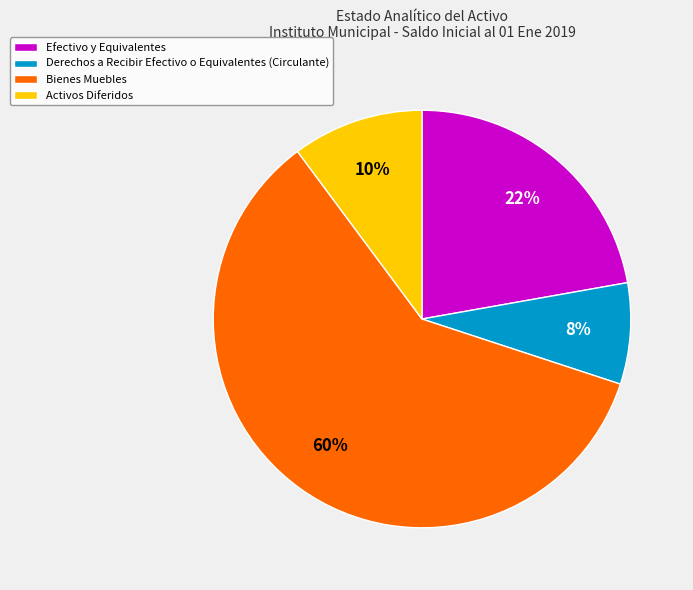

Does Activos Diferidos represent more than half of the total?

No